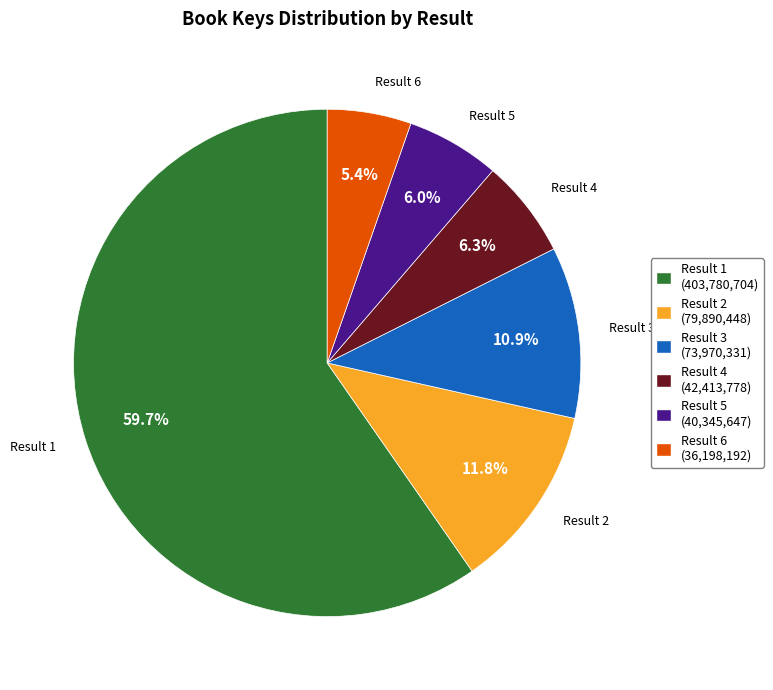

Does 2 - My Dad Is a Bro account for over 50% of the chart?

No